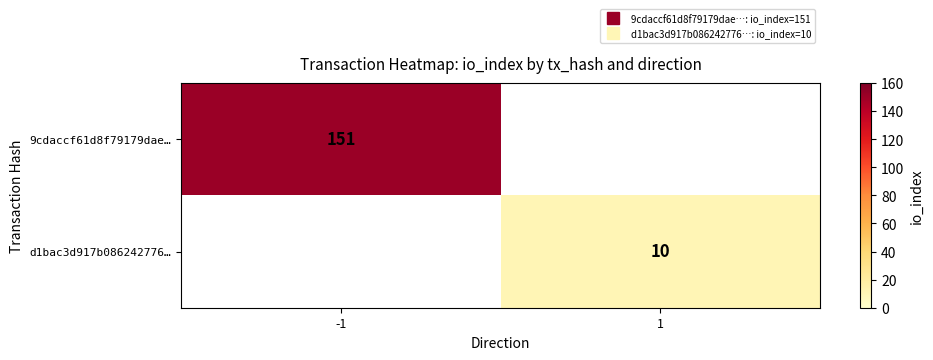

What is the lowest value of the 9cdaccf61d8f79179dae… series?

151.0